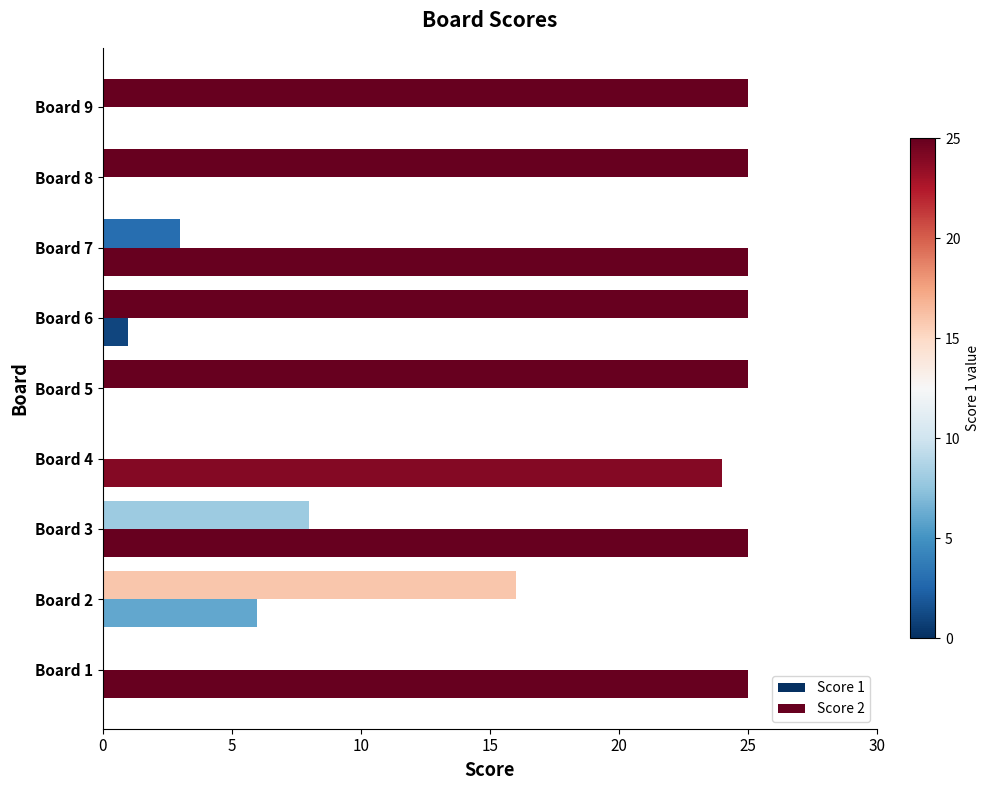

Reading left to right, extract all data points from this chart.

Score 1: 0	16	8	0	25	25	3	25	25
Score 2: 25	6	25	24	0	1	25	0	0